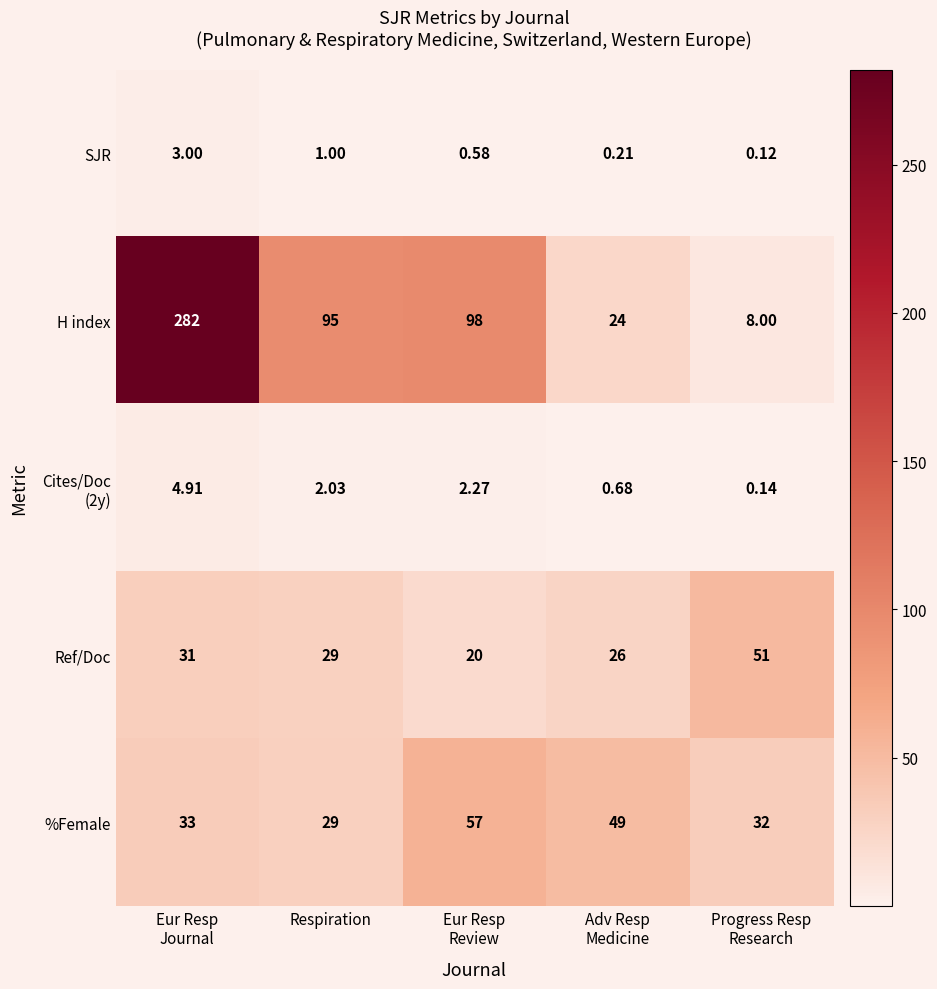

Which series has the largest range (max minus min)?

H index